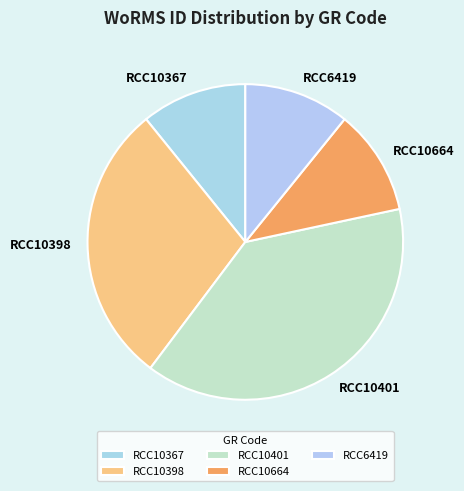

What is the ratio of the value at RCC10401 to the value at RCC6419?

3.6